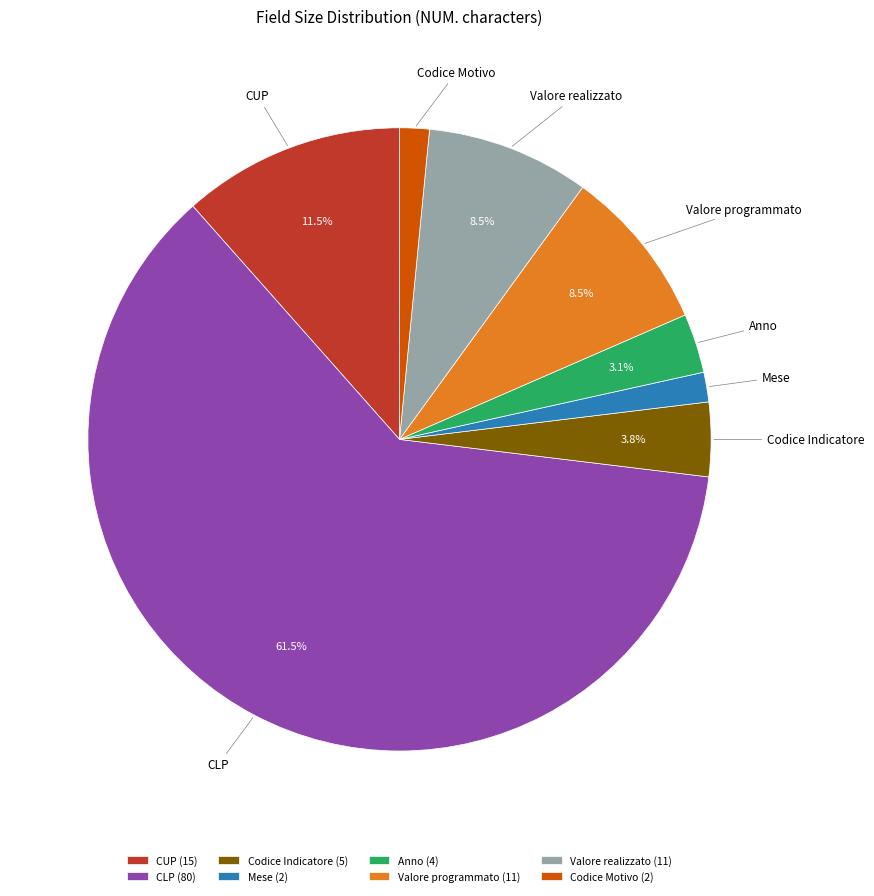

Is there any slice that represents more than half of the pie?

Yes